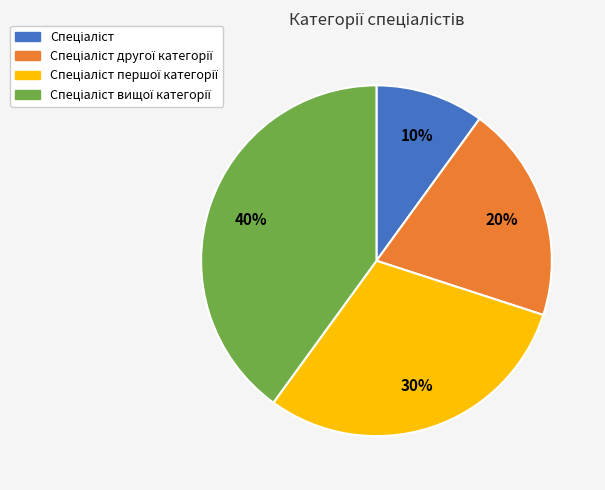

Does any single category account for the majority?

No